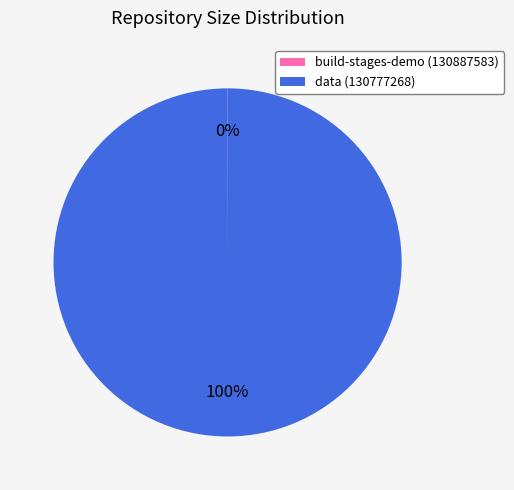

To the nearest percent, what is the difference between the largest and smallest slice percentages?

100%